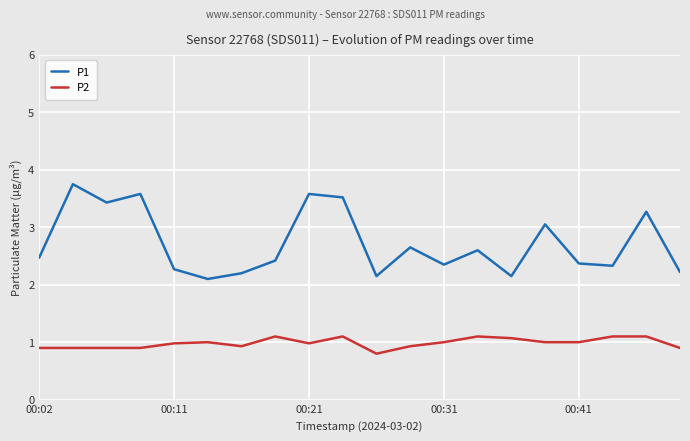

True or false: P2 and P1 cross at least once.

False